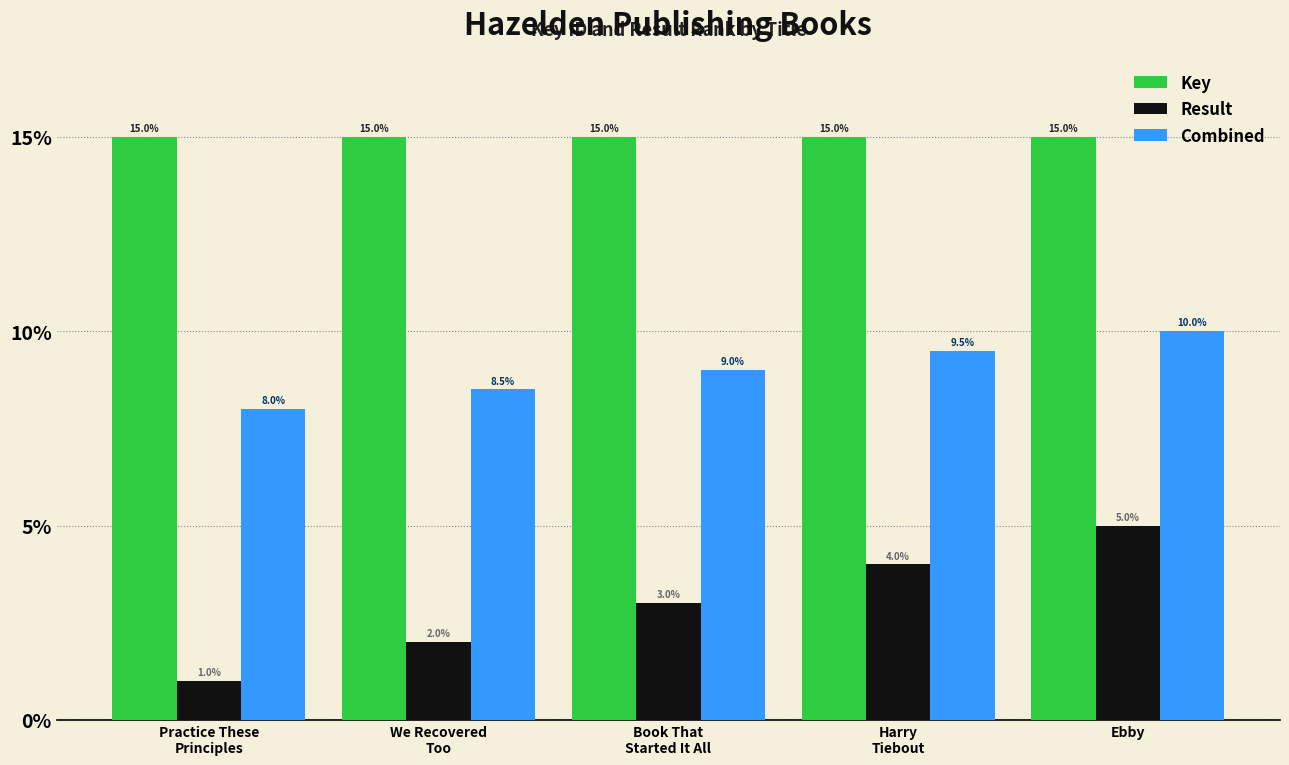

The value of Key at Harry
Tiebout is 23.2. True or false?

False